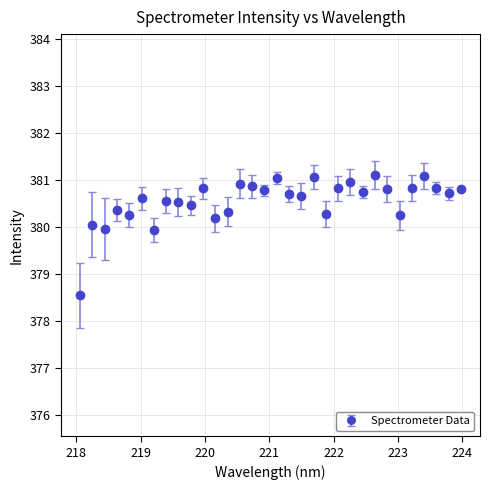

What is the minimum value shown in the chart?

378.5